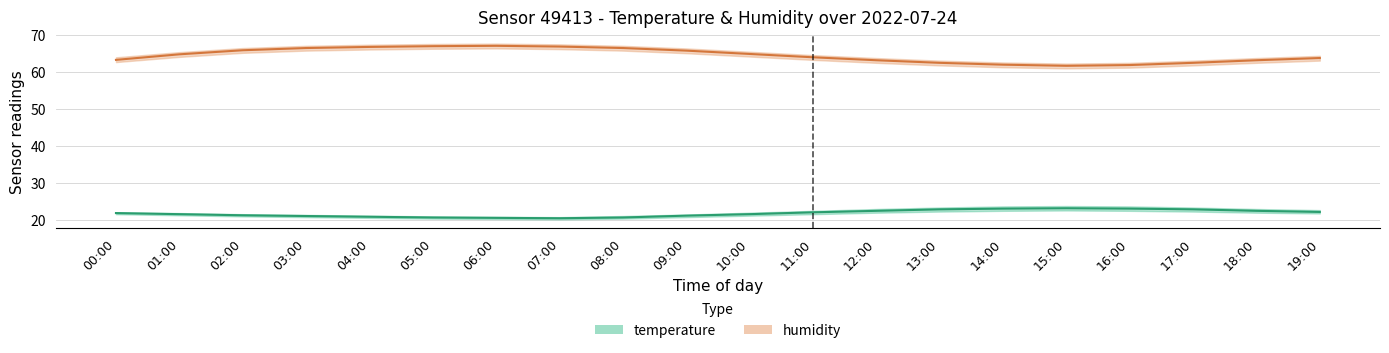

What is the value of the temperature_lower point at the 4th from the left?

20.8